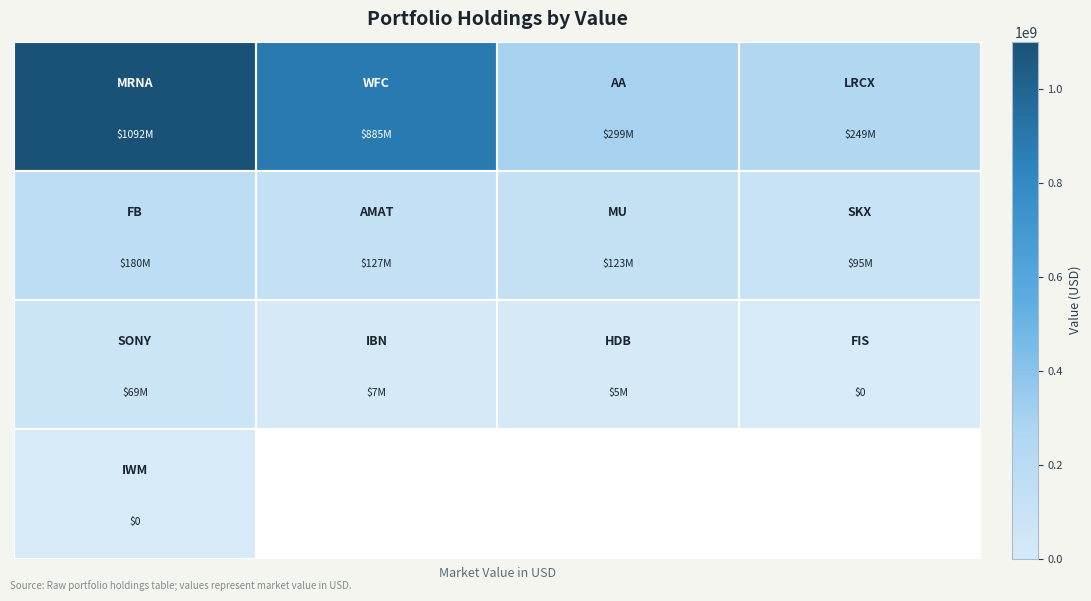

How many series are shown in this chart?

4